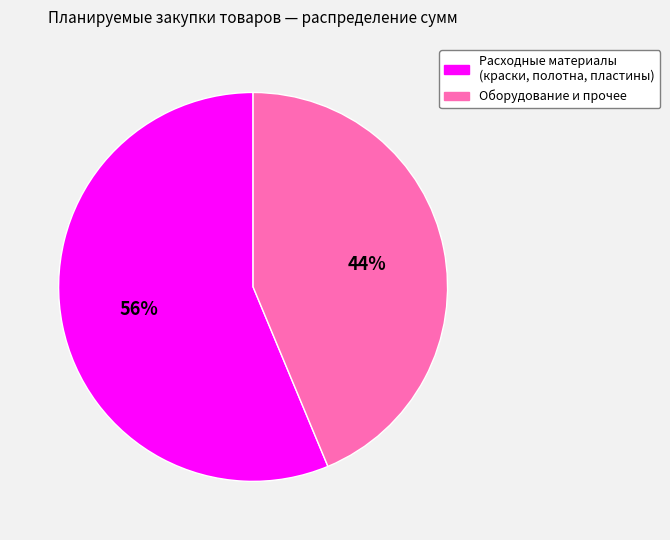

To the nearest percent, what is the average slice percentage?

50%